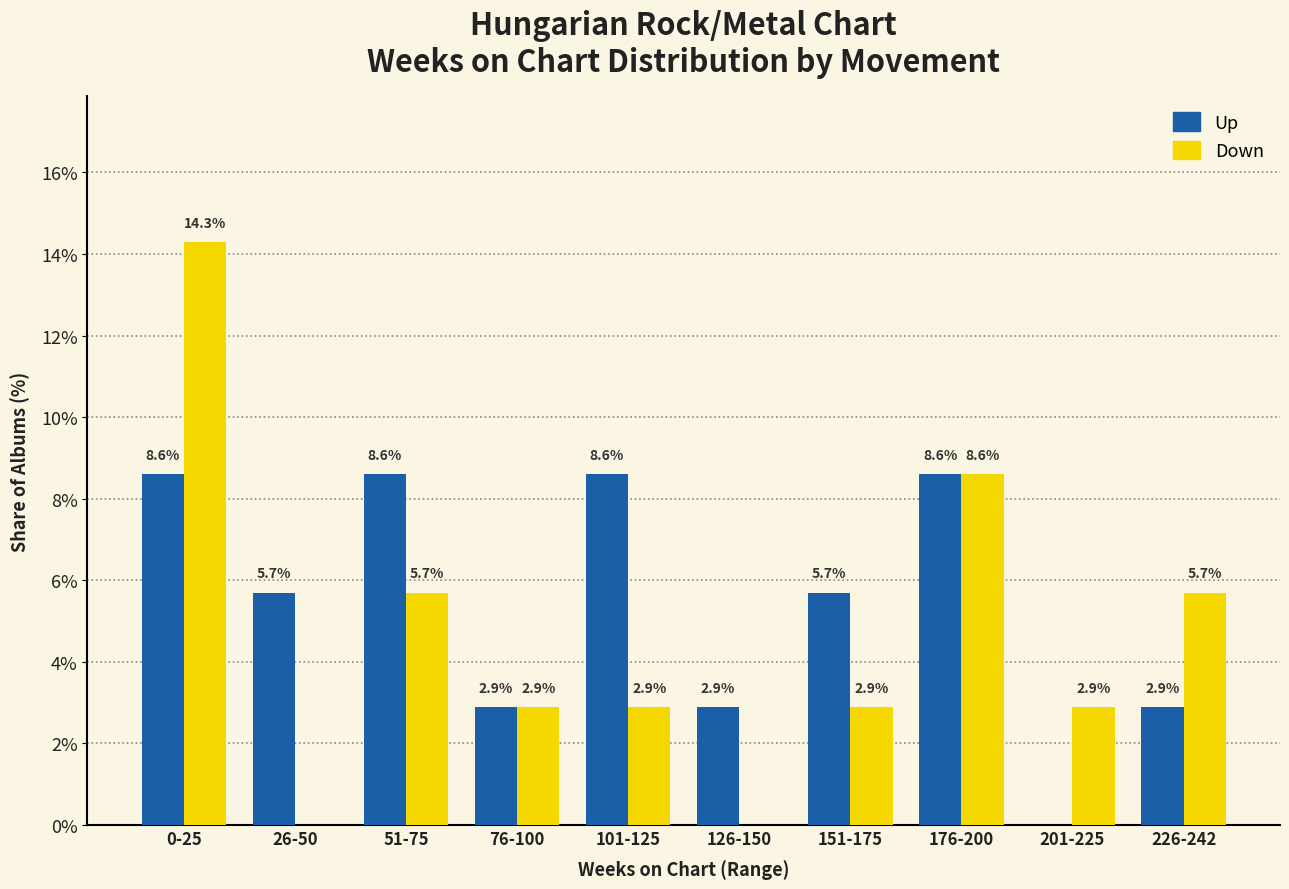

True or false: Down has a value of -5.4 at 126-150.

False